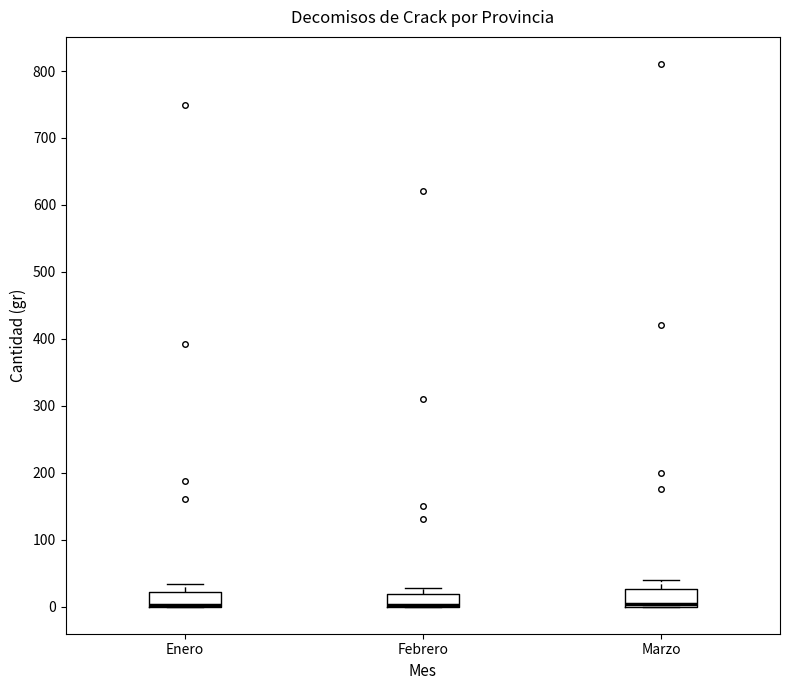

Where is the upper edge of the box for Febrero on the y-axis? The values are not printed on the chart, so give them approximately, as read against the axis.

20